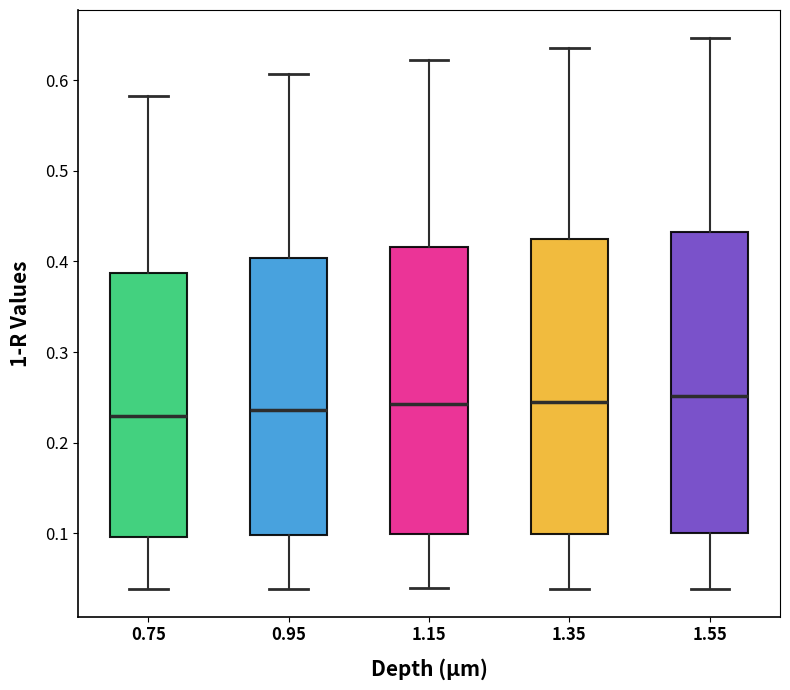

Where does the lower whisker of the box at x = 1.35 end on the y-axis? The values are not printed on the chart, so give them approximately, as read against the axis.

0.04